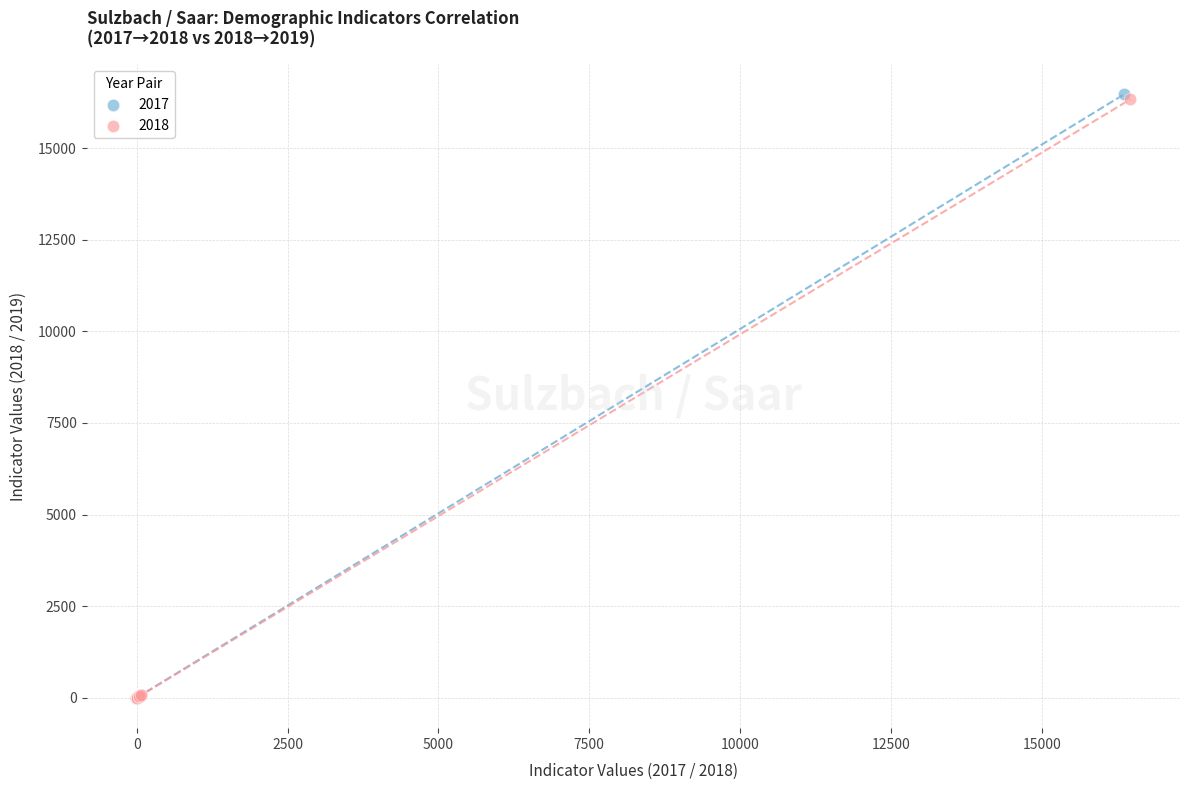

Which series has the widest spread of Y values?

2017